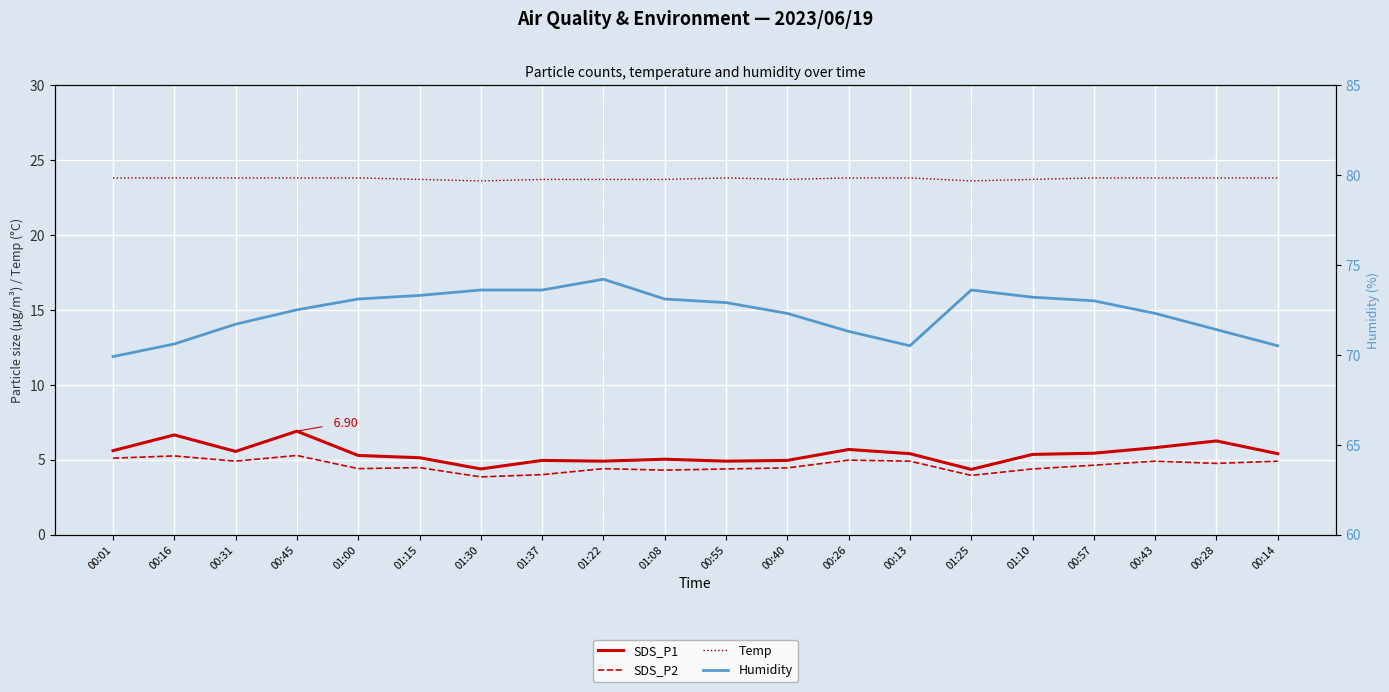

Between 00:28 and 01:30, which is larger?

00:28